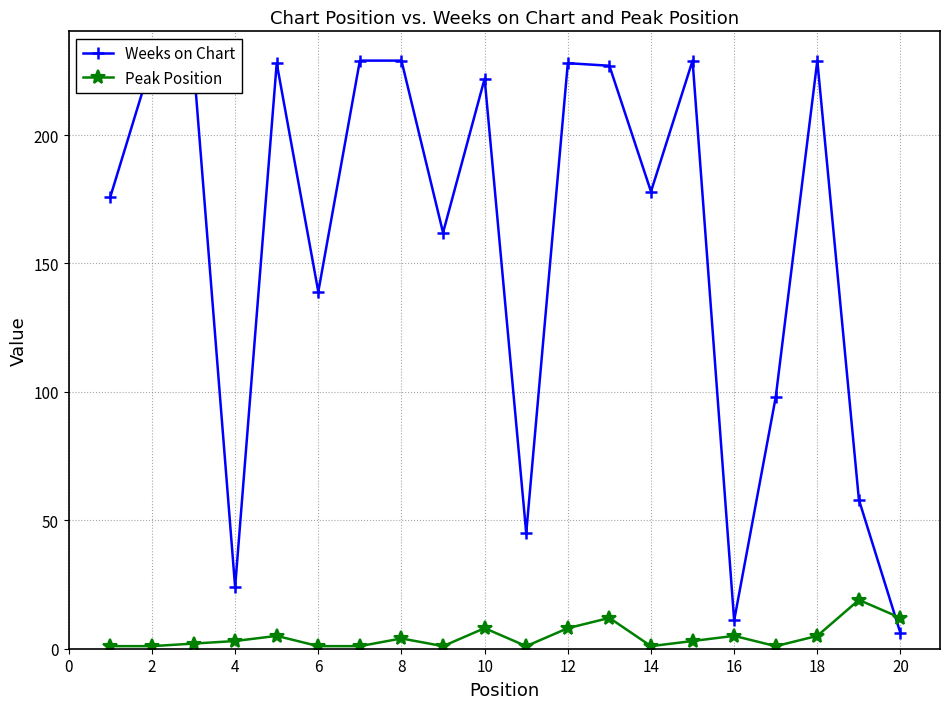

How many series are shown in this chart?

2